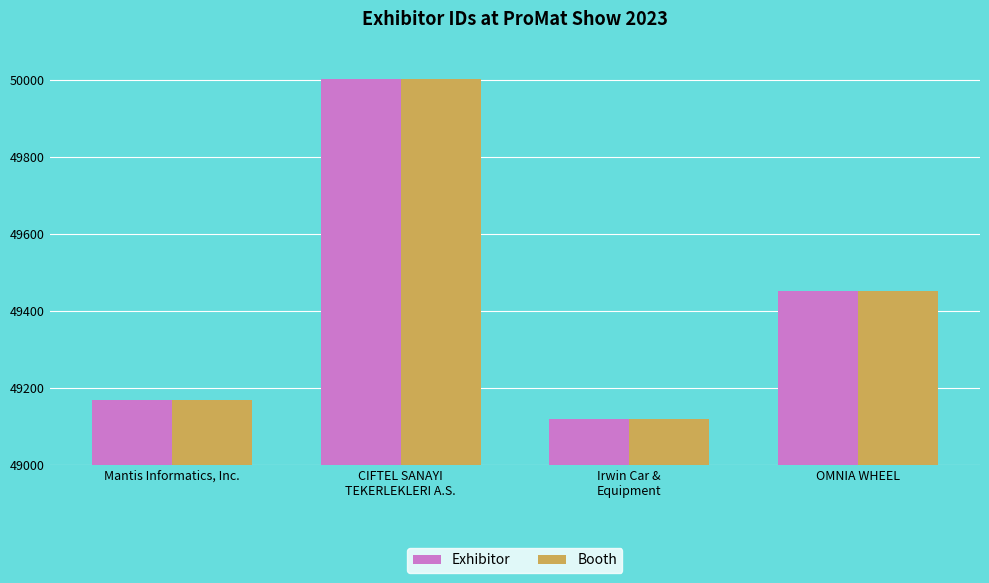

What is the difference between the Booth values at Mantis Informatics, Inc. and OMNIA WHEEL?

284